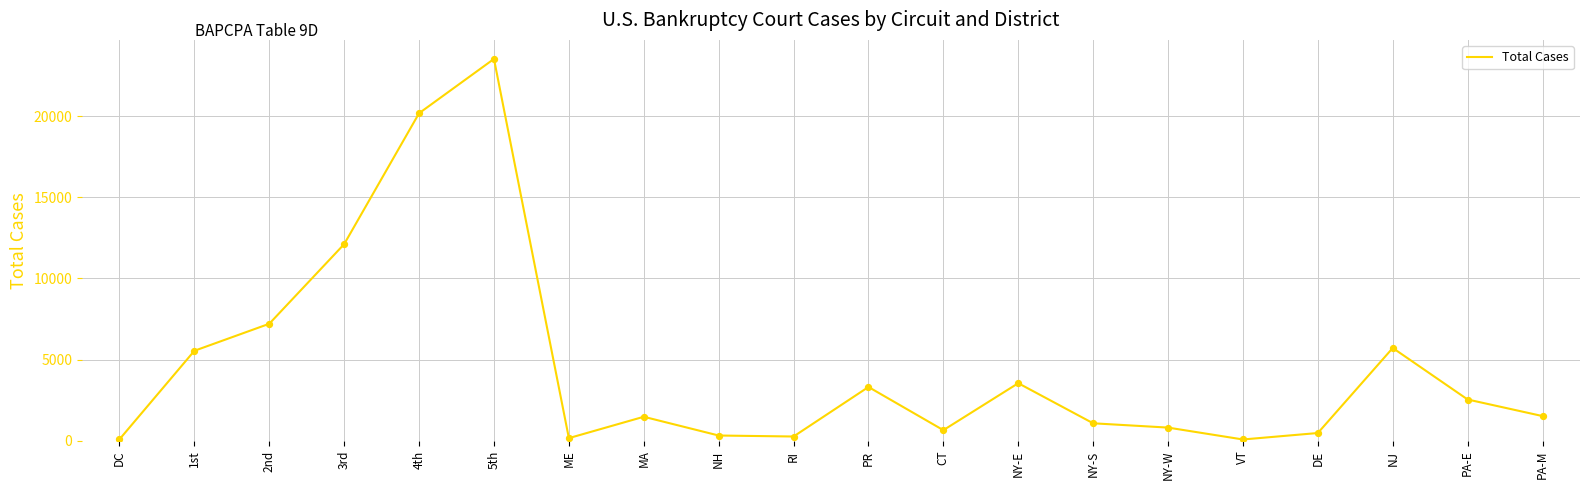

What is the ratio of the value at NJ to the value at CT?

8.7